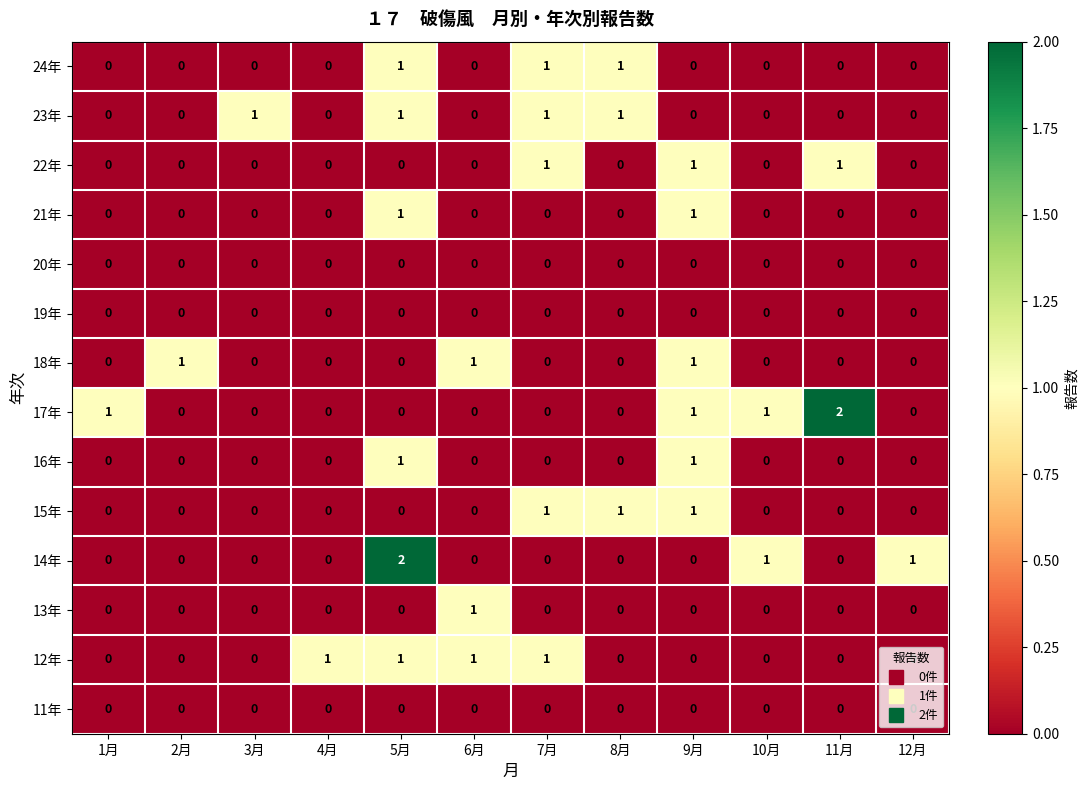

Count the 15年 values in the range 0 to 1.

12